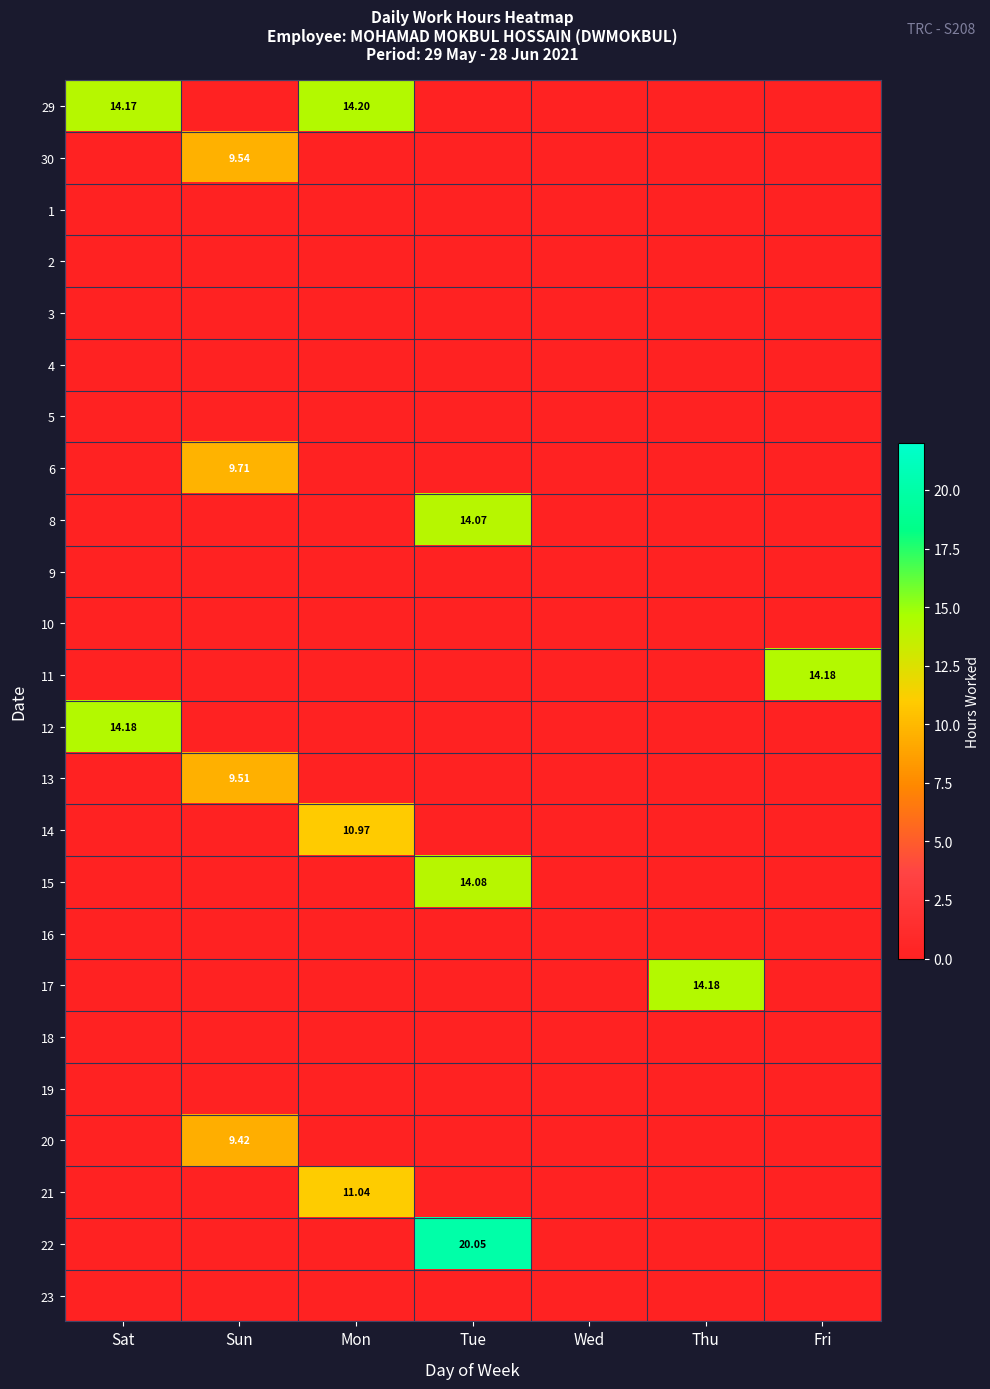

Count the number of data series in this chart.

24